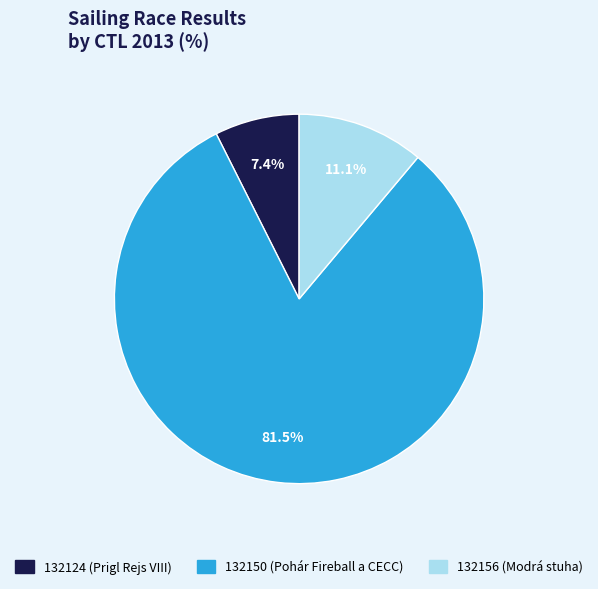

Which category has the smallest portion of the pie?

132124